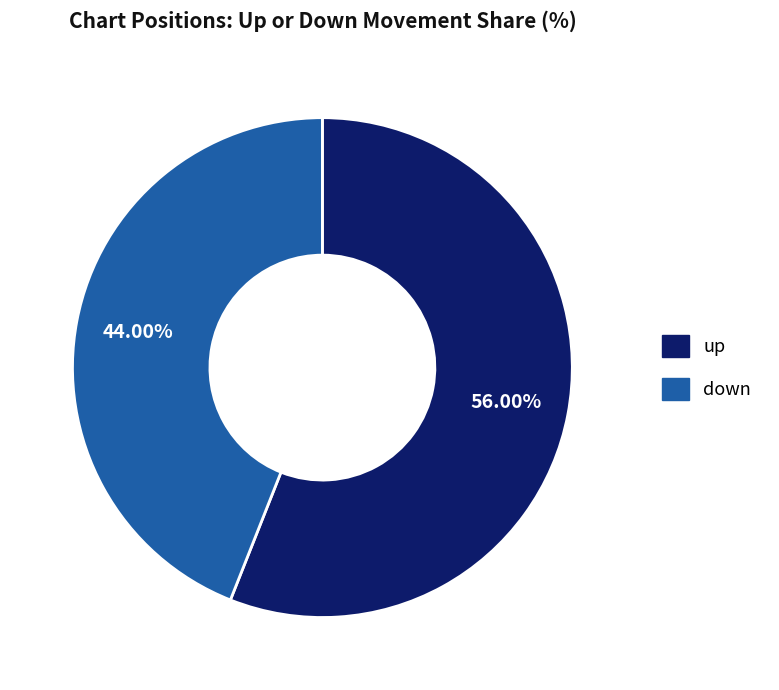

To the nearest percent, what portion does up represent?

56%